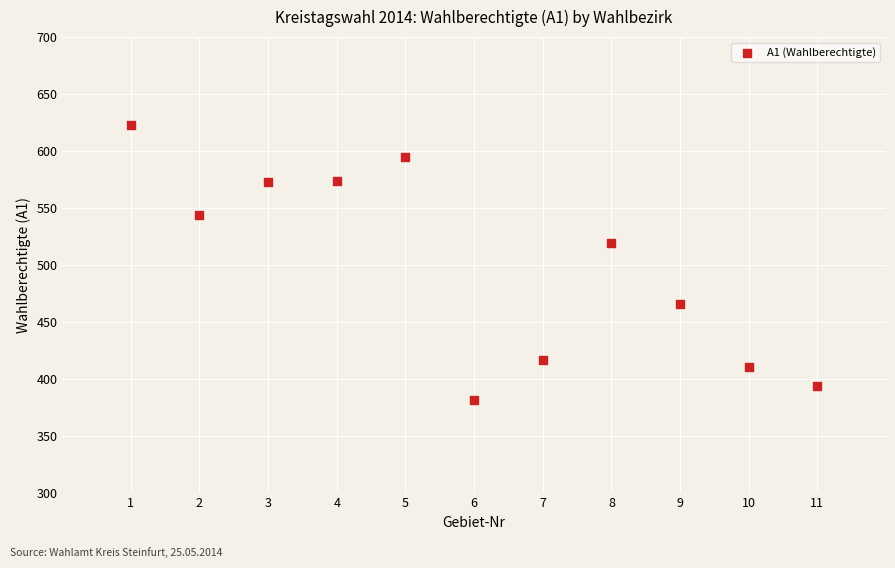

What Y value in the scatter plot is closest to 502?

519